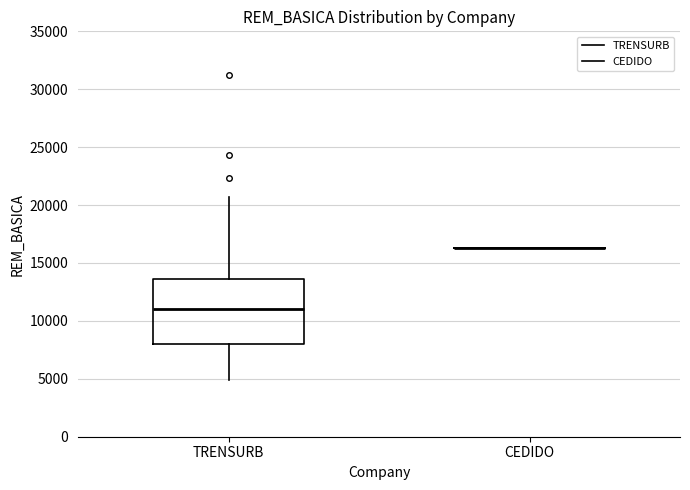

Comparing the boxes themselves (not the whiskers), which one is the tallest?

TRENSURB